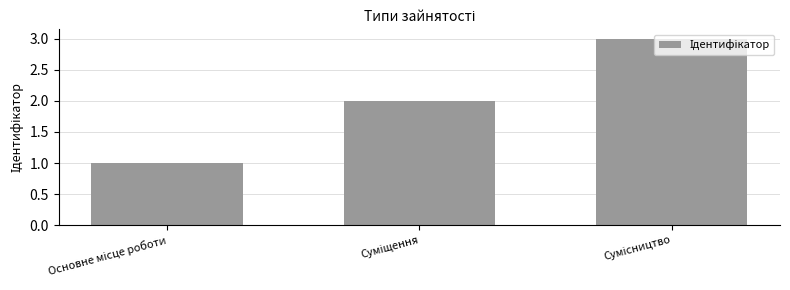

What is the maximum value shown in the chart?

3